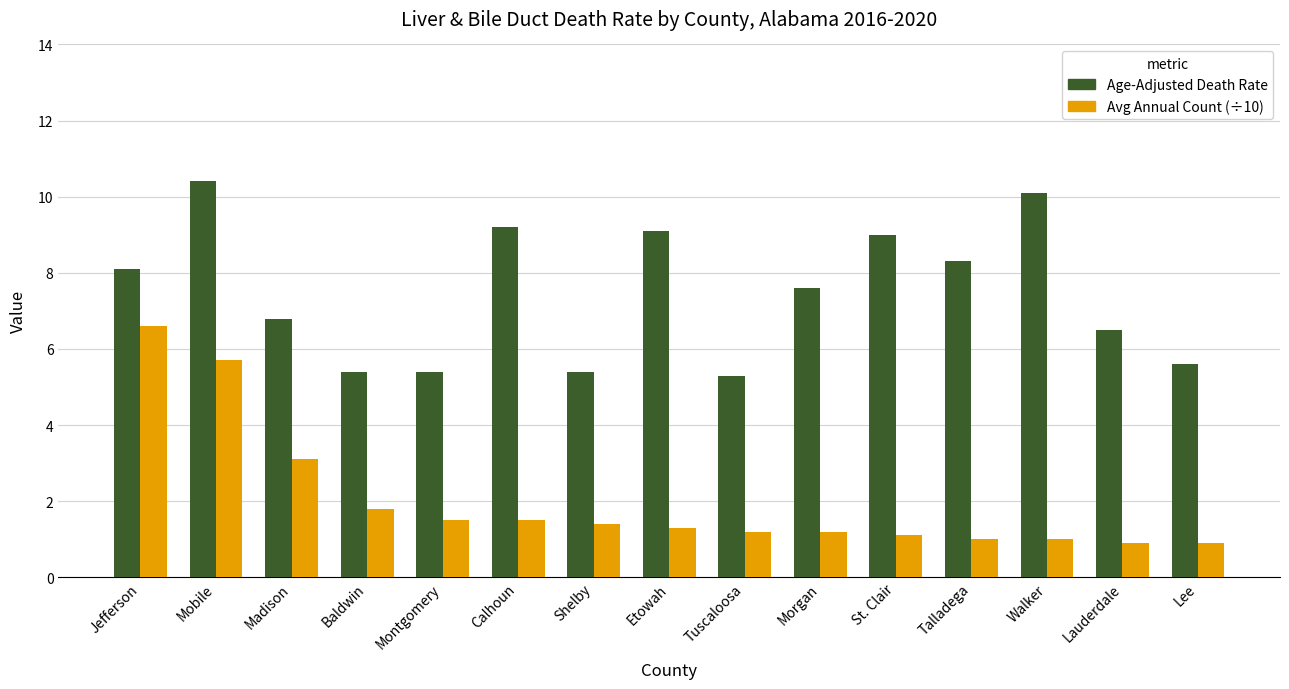

Are the bars horizontal?

No